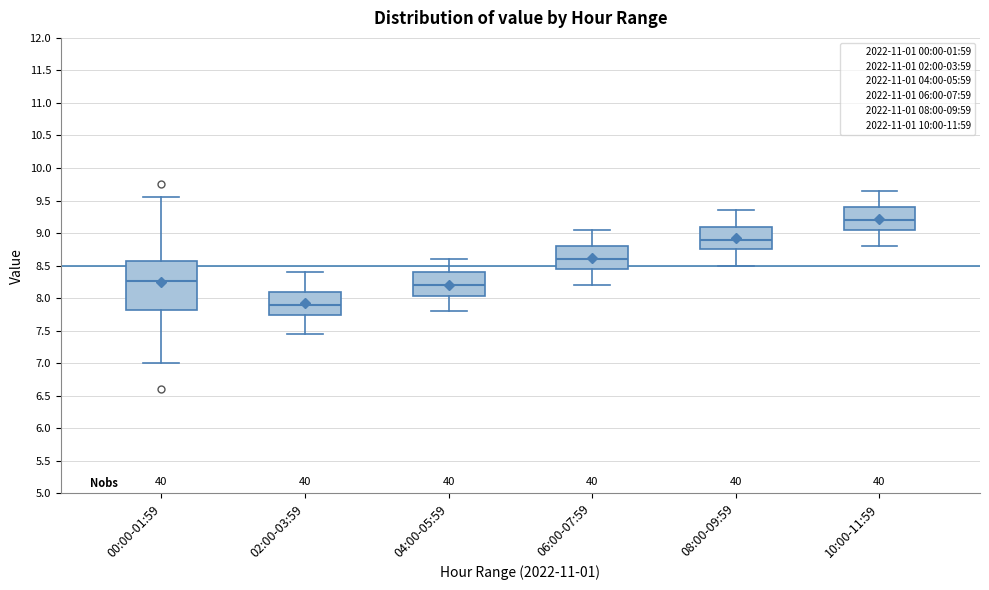

Where does the lower whisker of the box for 00:00-01:59 end on the y-axis? The values are not printed on the chart, so give them approximately, as read against the axis.

7.00